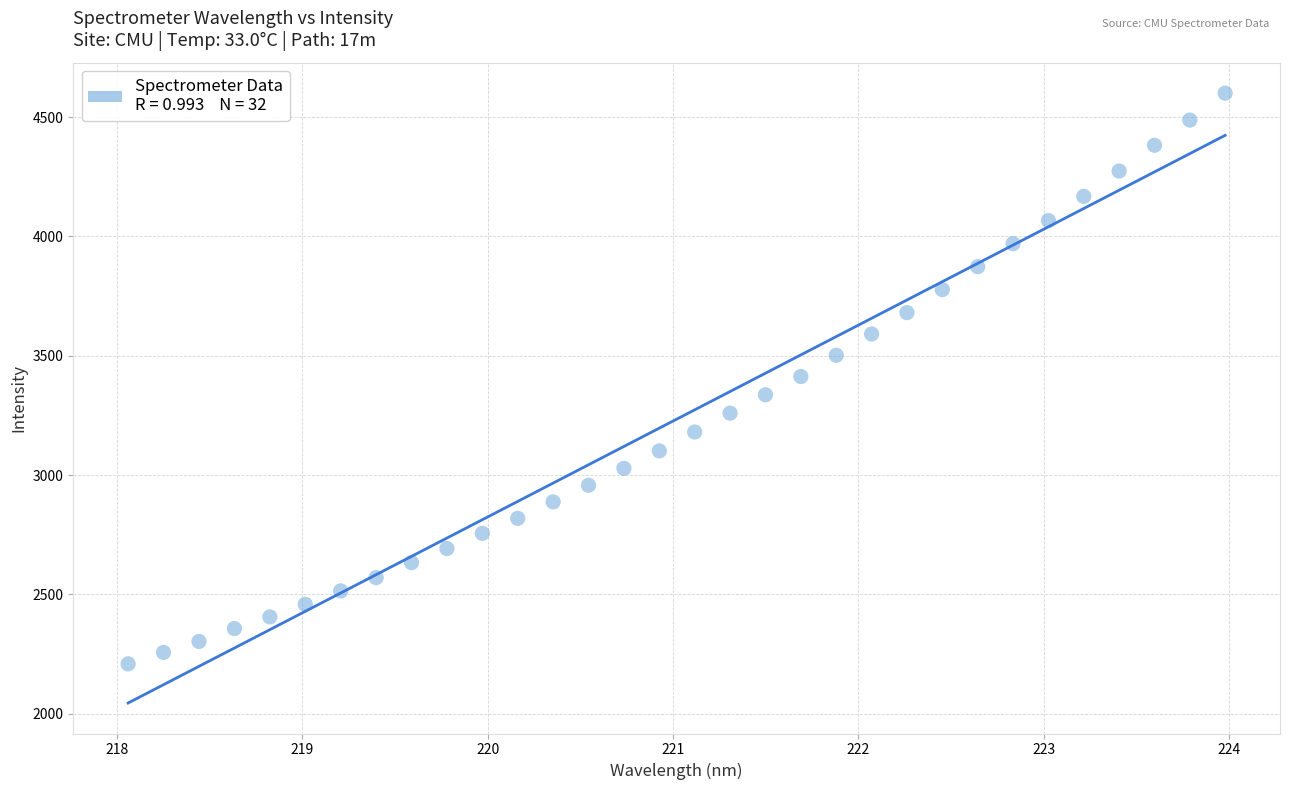

What is the range of Y values (max minus min)?

2391.5